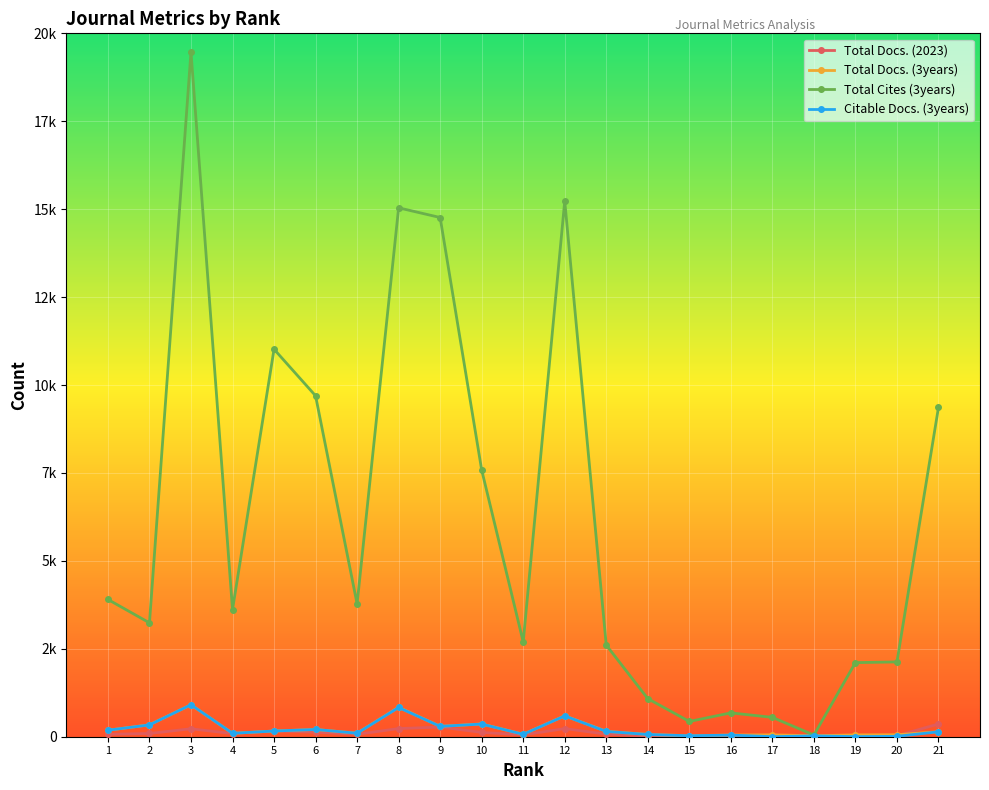

True or false: Citable Docs. (3years) and Total Cites (3years) intersect in this chart.

False